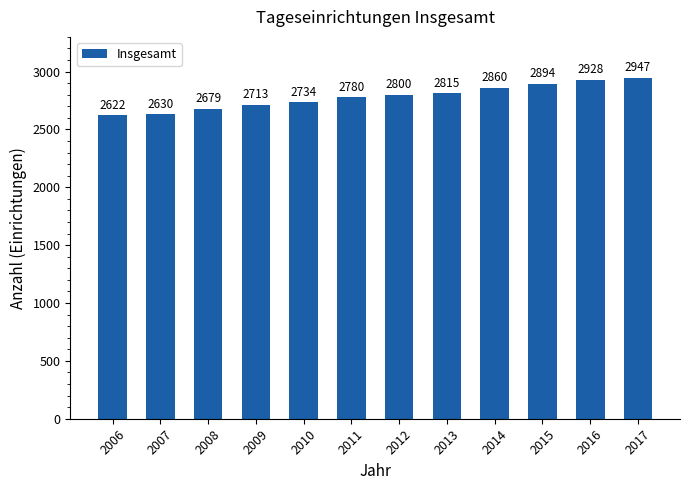

The chart shows a value of 2815 at 2013. True or false?

True